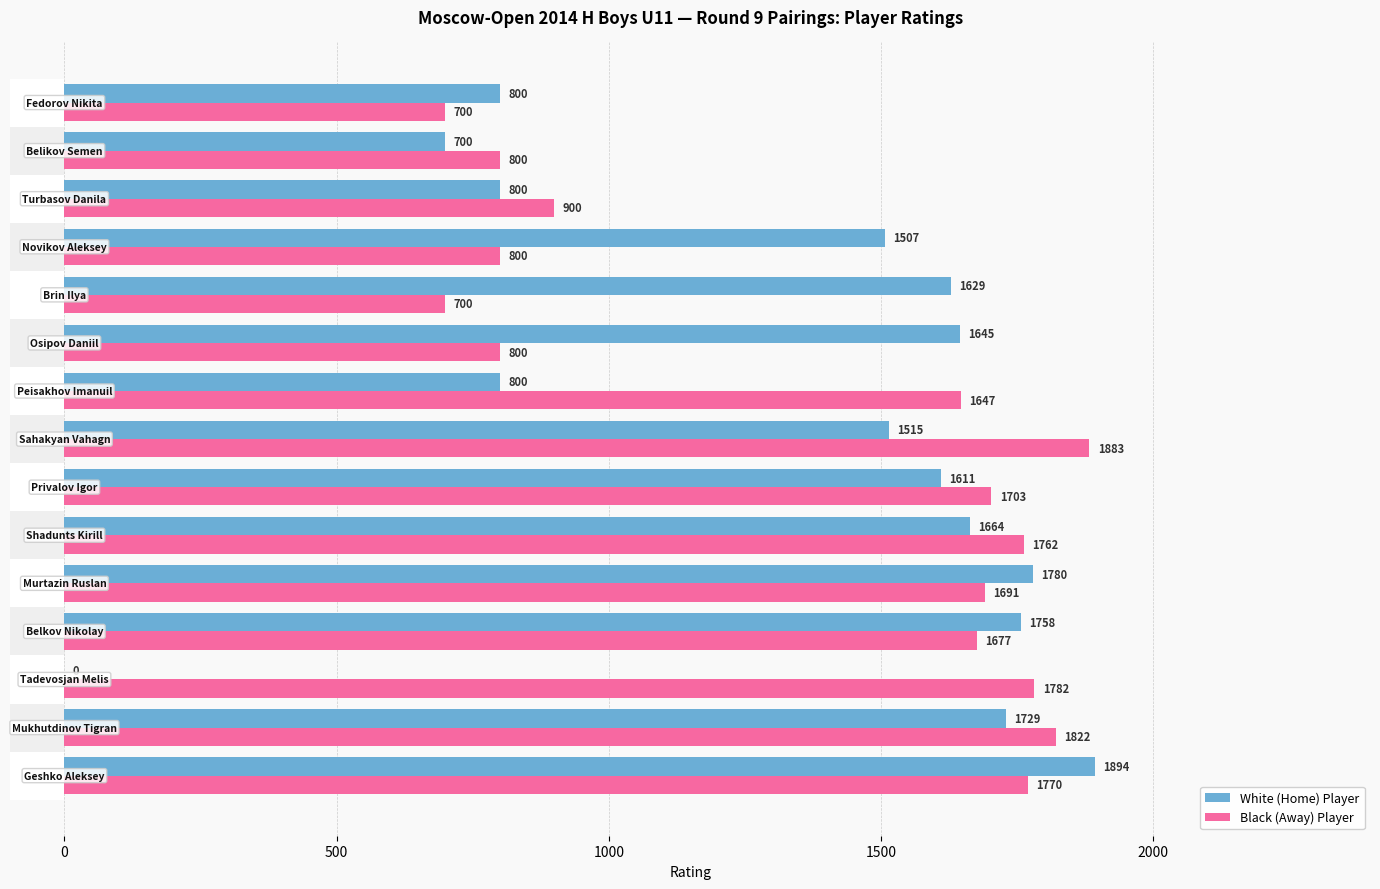

Does the chart contain any negative values?

No